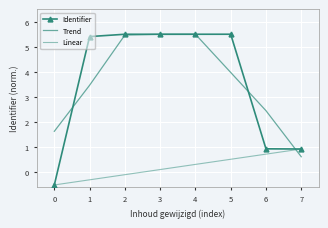

Reading right to left, extract all data points from this chart.

Identifier: 7=0.9	6=0.9	5=5.5	4=5.5	3=5.5	2=5.5	1=5.4	0=-0.5
Trend: 7=0.6	6=2.5	5=4.0	4=5.5	3=5.5	2=5.5	1=3.5	0=1.6
Linear: 7=0.9	6=0.7	5=0.5	4=0.3	3=0.1	2=-0.1	1=-0.3	0=-0.5